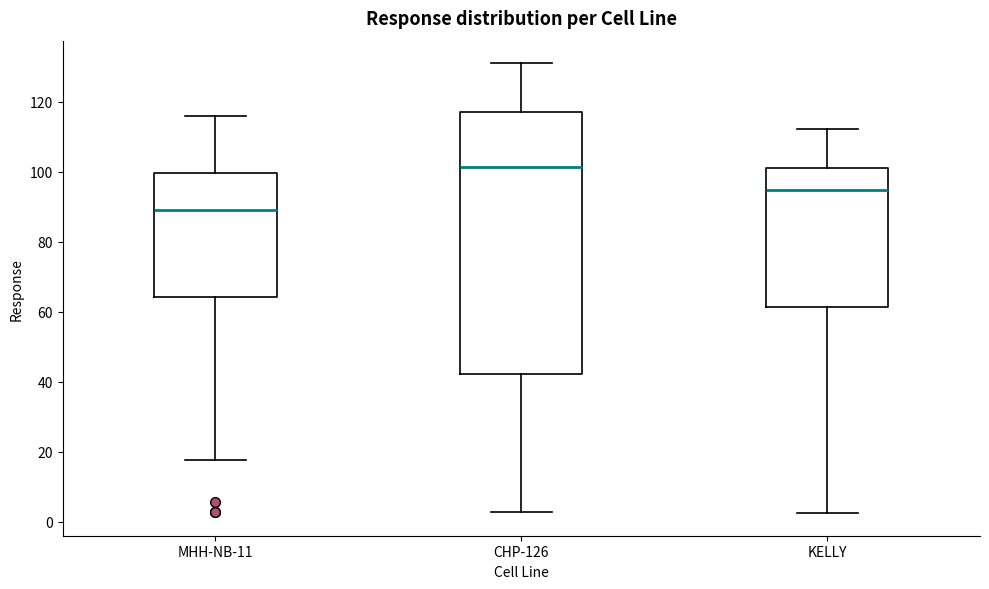

Reading left to right, read every box against the y-axis: the position of its median line, the range the box covers, and the ends of its whiskers. The values are not printed on the chart, so give them approximately, as read against the axis.

MHH-NB-11: median 90, box 64 to 100, whiskers 18 to 116
CHP-126: median 102, box 42 to 118, whiskers 2 to 132
KELLY: median 94, box 62 to 100, whiskers 2 to 112